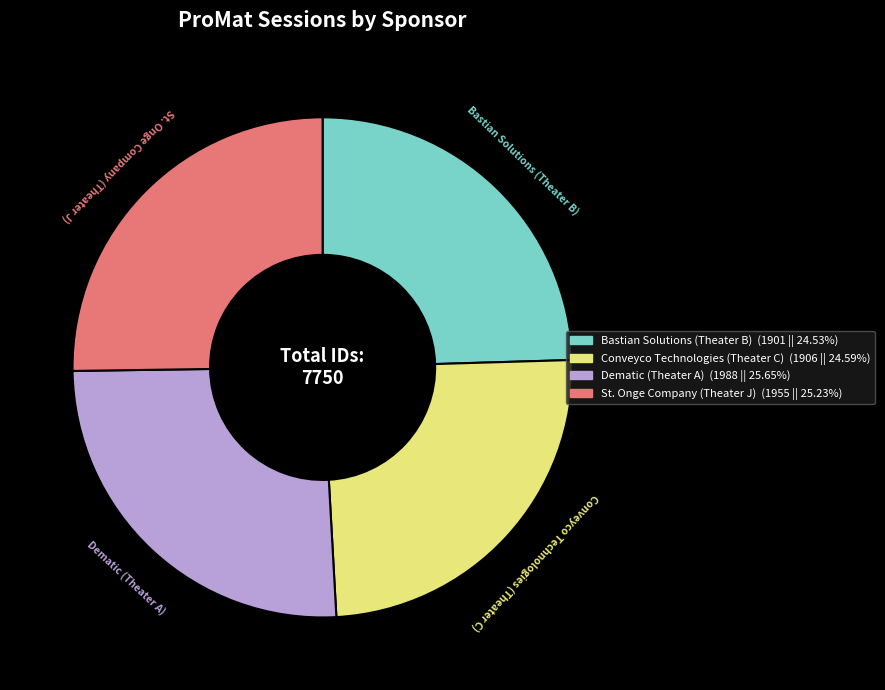

Do Bastian Solutions (Theater B) and St. Onge Company (Theater J) together represent more than half of the pie?

No